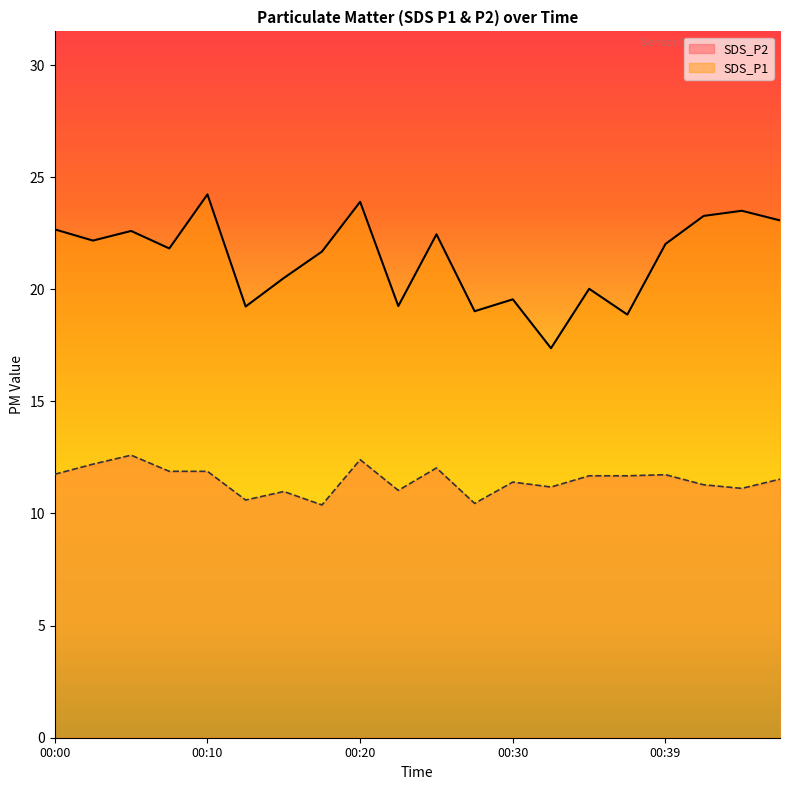

At which category does the chart reach its minimum across all series?

00:17